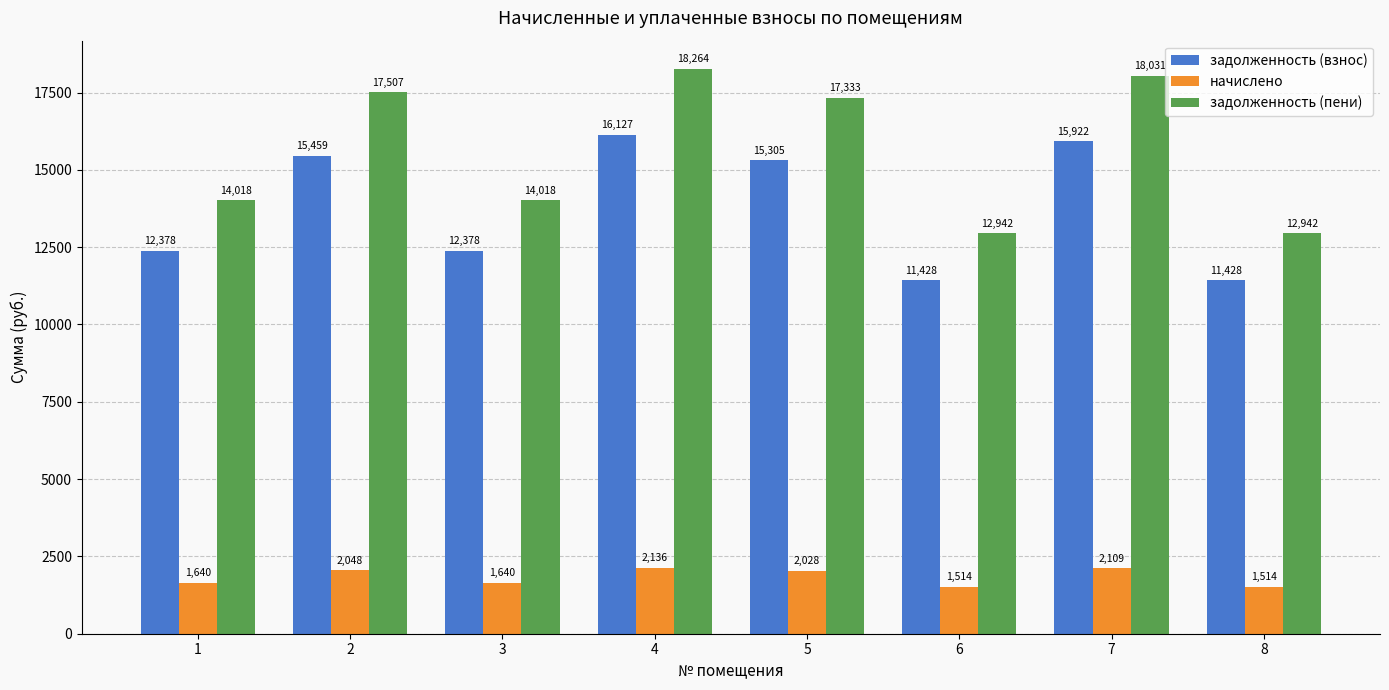

At 1, list the series in order from largest to smallest.

задолженность (пени), задолженность (взнос), начислено